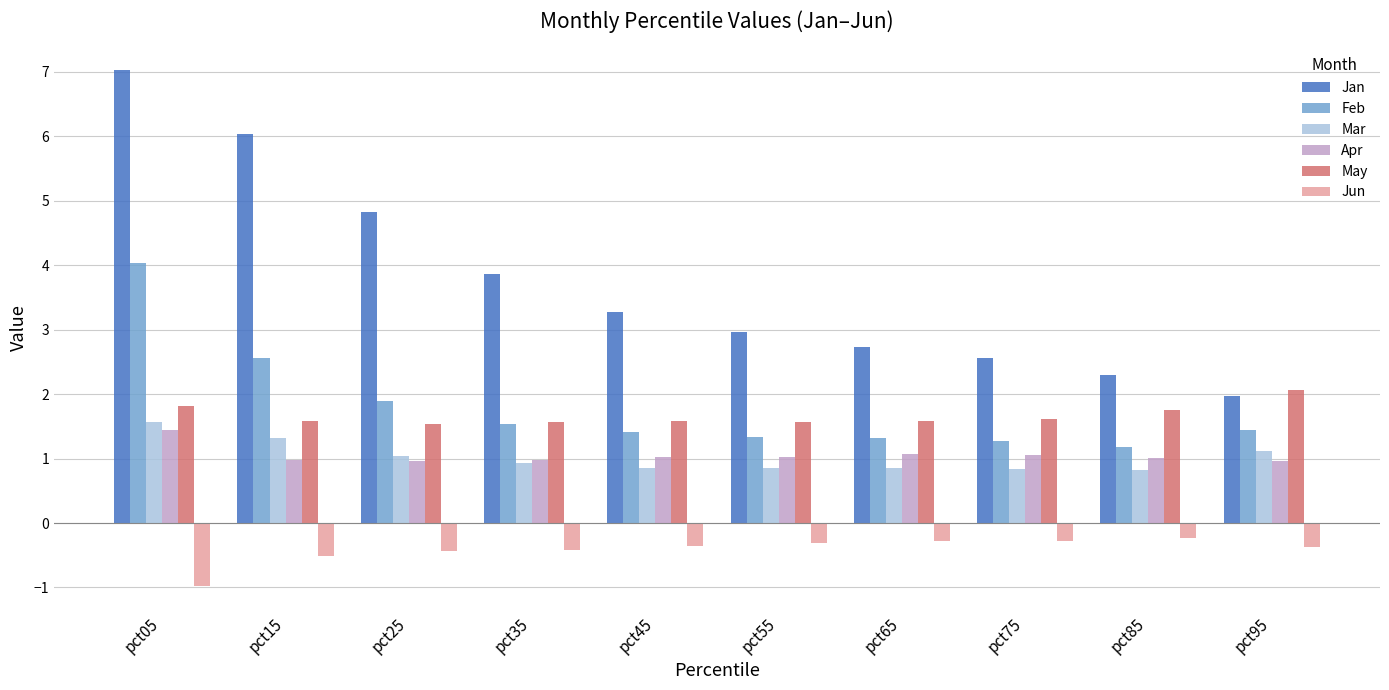

Count the number of categories in the chart.

10